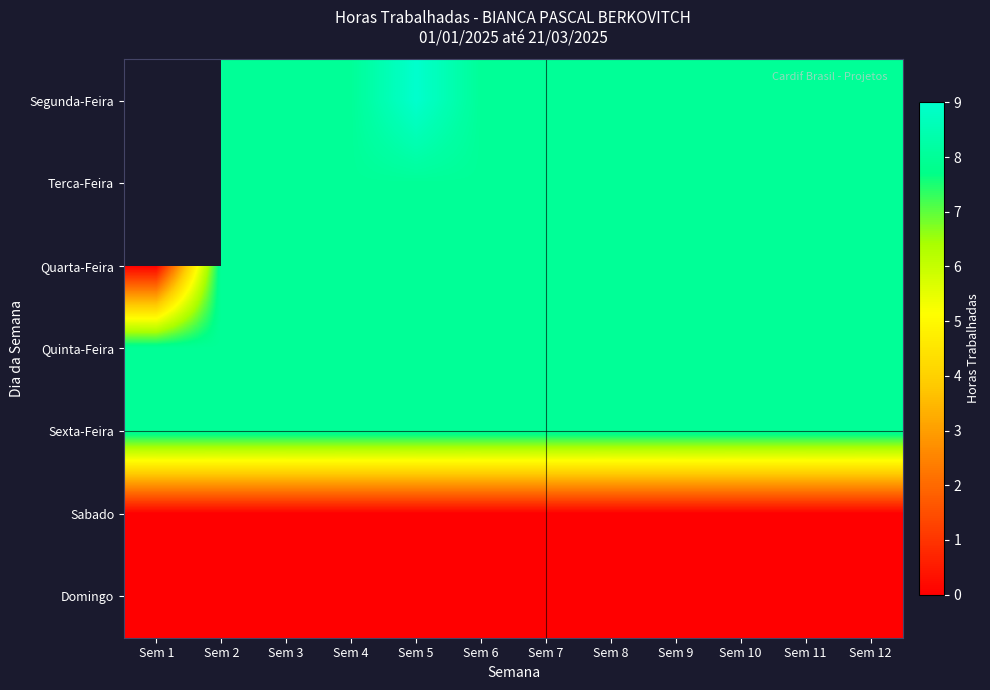

The Quarta-Feira series shows 12.1 at Sem 11. True or false?

False